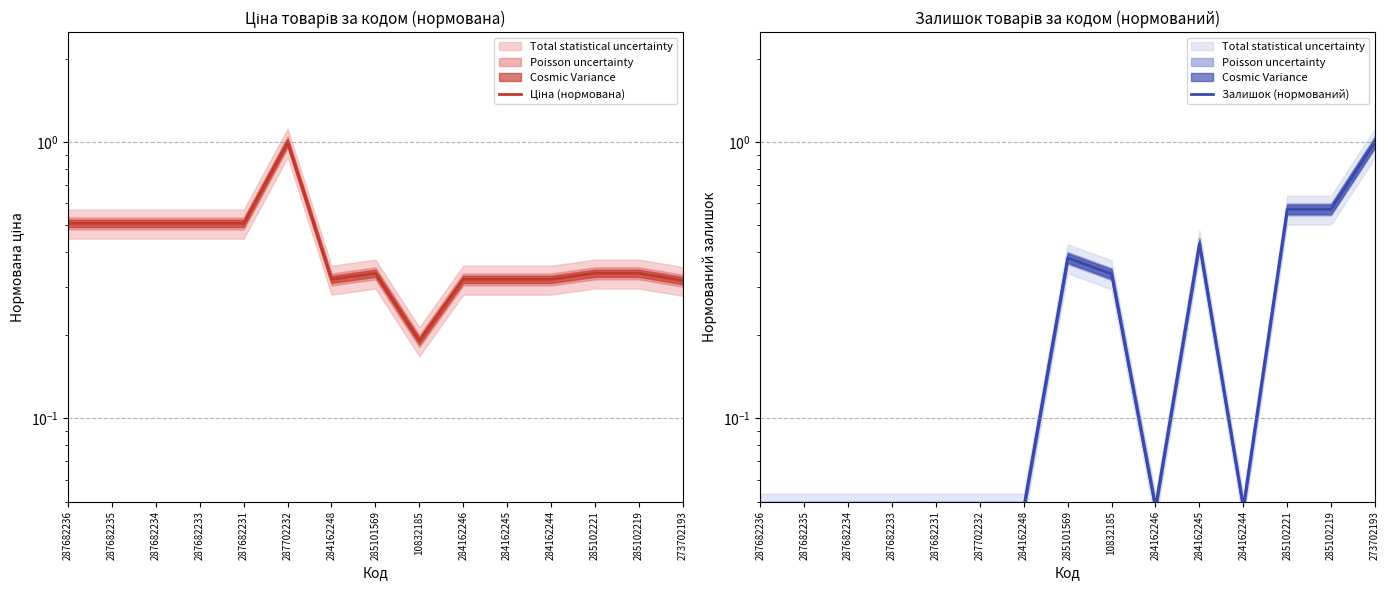

Which series ends up on top after the final intersection of Залишок (нормований) and Ціна (нормована)?

Залишок (нормований)